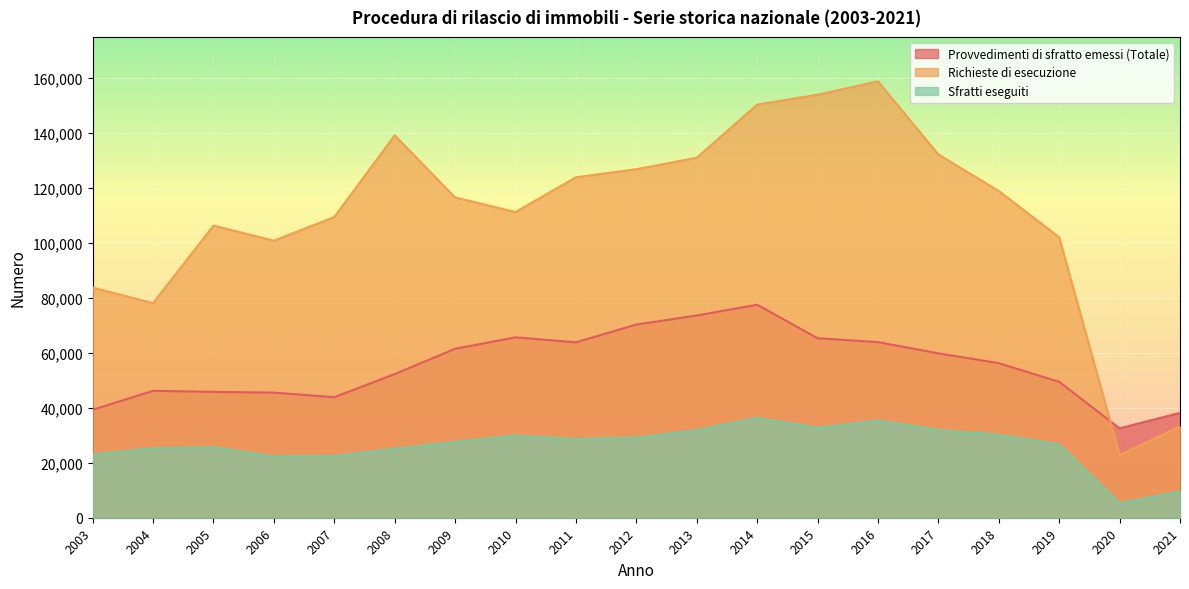

Which series has the largest total across all categories?

Richieste di esecuzione